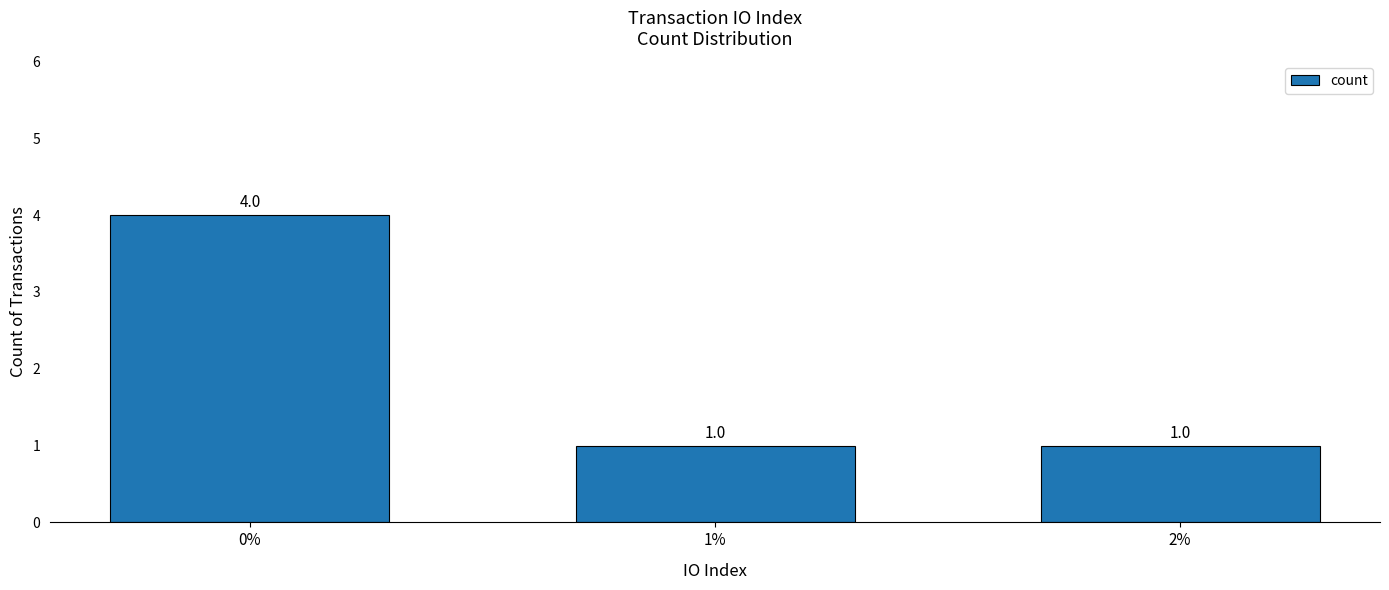

Reading left to right, what are all the values shown in this chart?

0%=4	1%=1	2%=1